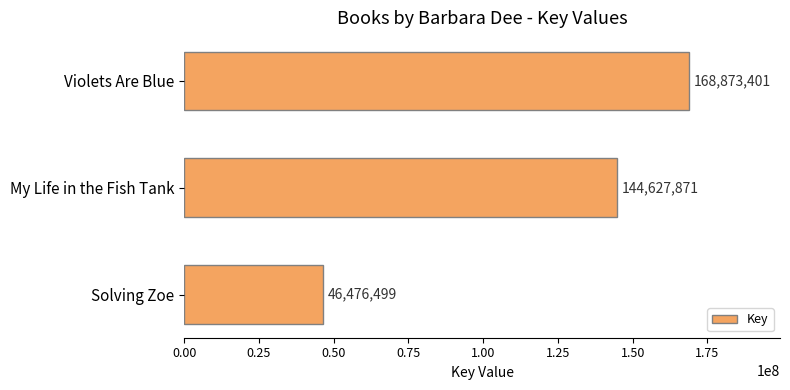

Which label corresponds to the smallest value in the chart?

Solving Zoe